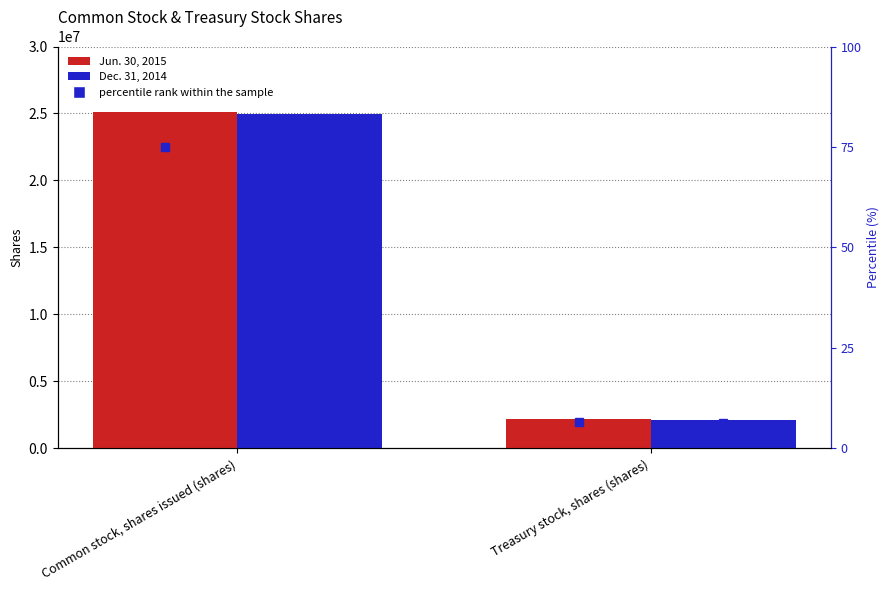

Reading left to right, transcribe all the data shown in this chart.

Jun. 30, 2015: Common stock, shares issued (shares)=25135647	Treasury stock, shares (shares)=2189815
Dec. 31, 2014: Common stock, shares issued (shares)=24976395	Treasury stock, shares (shares)=2097173